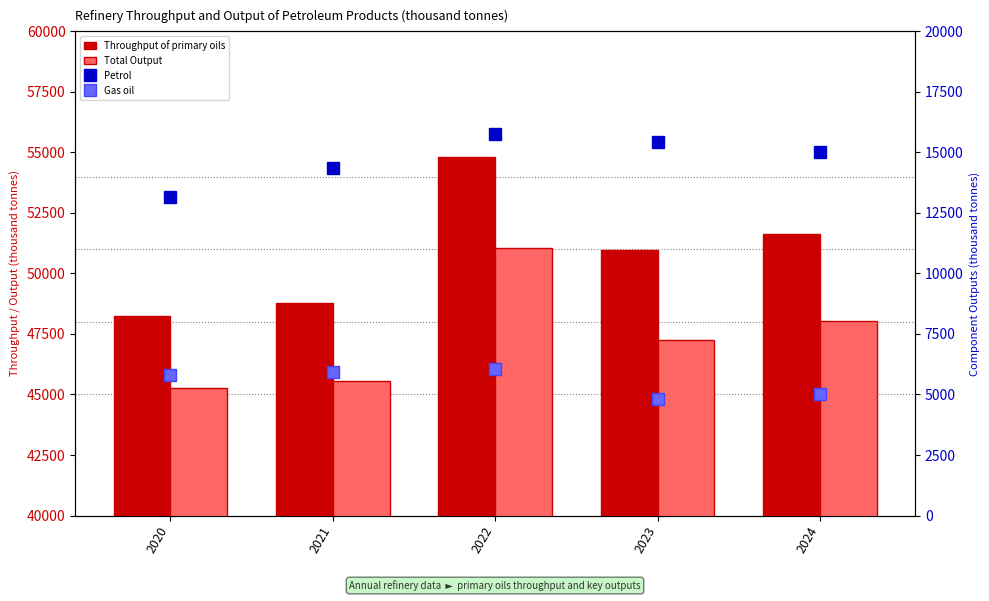

Which category has the lowest value across all series?

2023